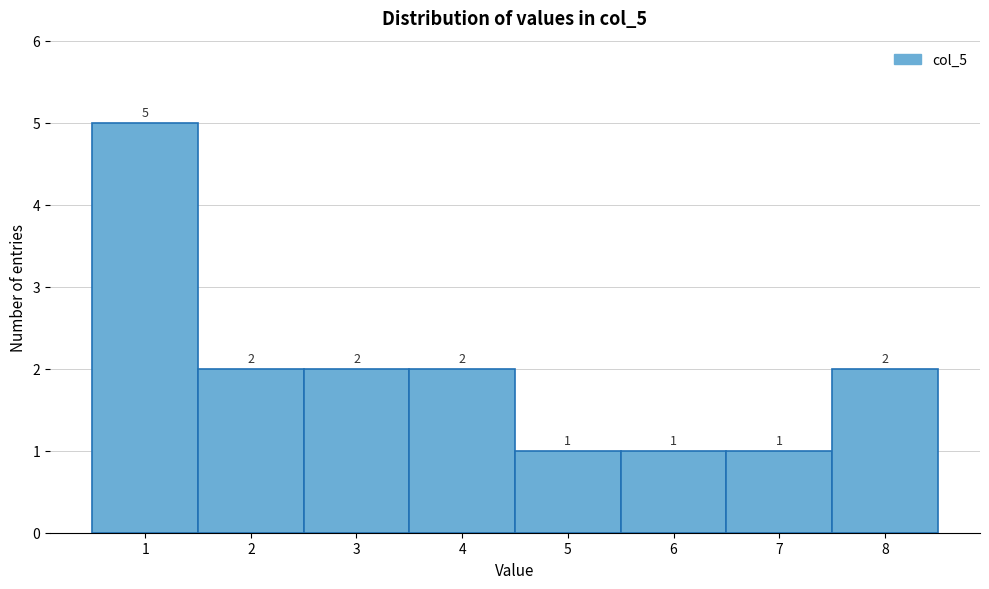

Reading left to right, transcribe this chart: for each bar, give the range it covers on the x-axis and its height.

0.5 to 1.5: 5
1.5 to 2.5: 2
2.5 to 3.5: 2
3.5 to 4.5: 2
4.5 to 5.5: 1
5.5 to 6.5: 1
6.5 to 7.5: 1
7.5 to 8.5: 2